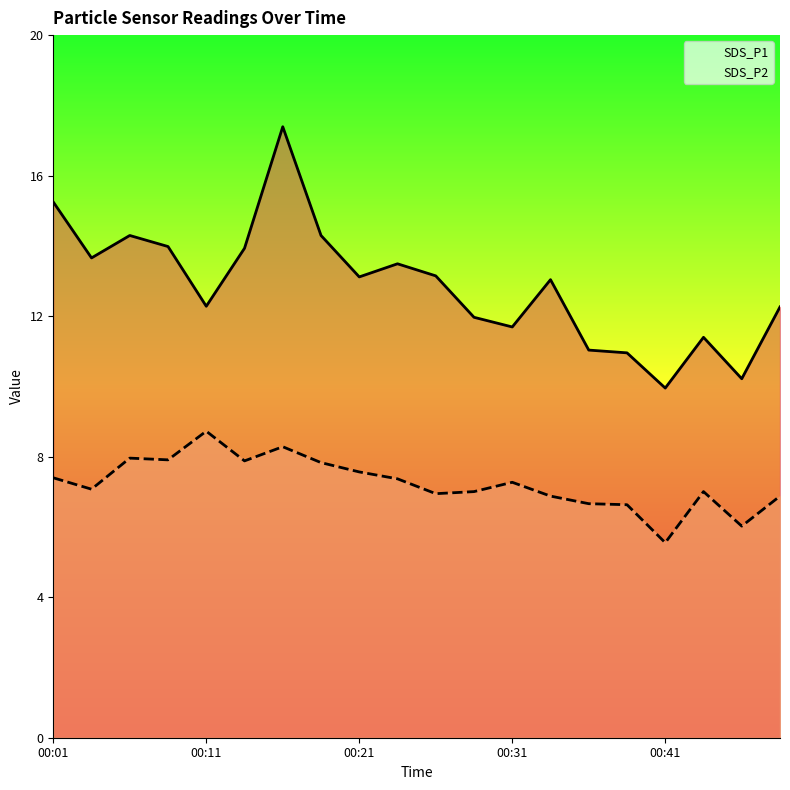

At which label does SDS_P1 first exceed 13?

00:01